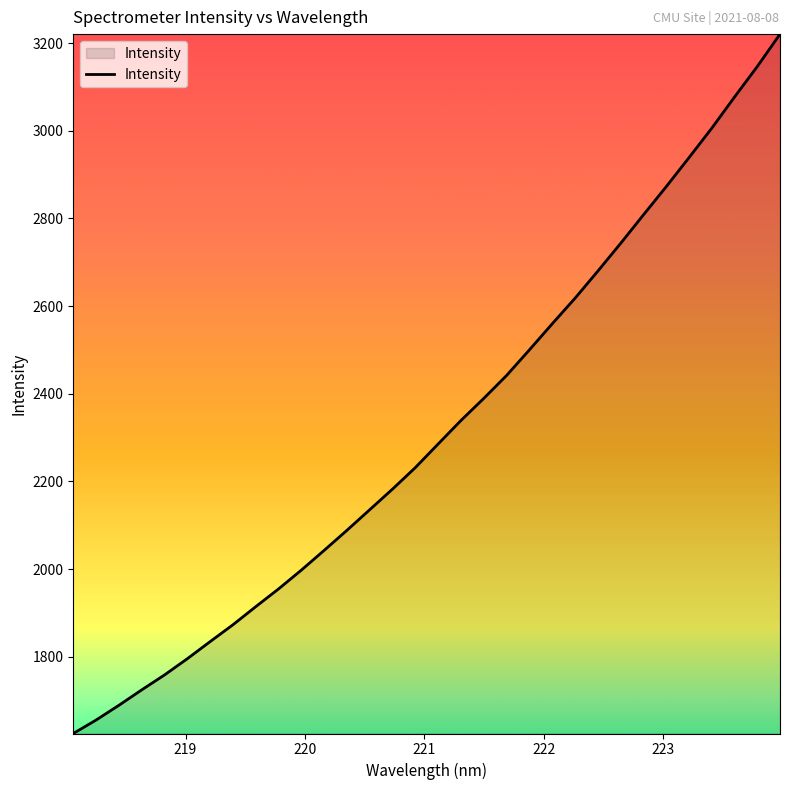

Reading left to right, extract all data points from this chart.

1625.0	1655.7	1689.3	1724.5	1758.6	1795.7	1834.7	1873.2	1914.5	1955.0	1997.9	2042.9	2088.7	2135.8	2182.9	2231.9	2285.8	2339.2	2389.7	2441.9	2500.3	2559.7	2617.9	2679.7	2743.0	2807.9	2872.3	2938.5	3005.6	3076.8	3146.4	3220.5